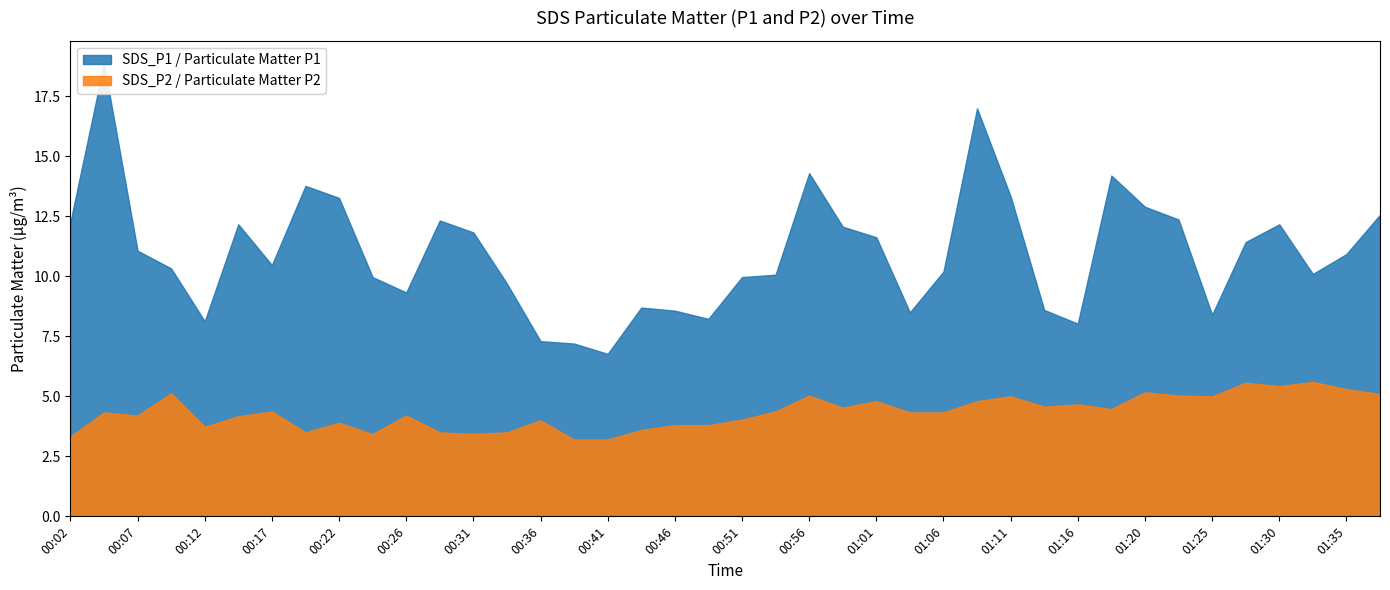

How many interior local peaks does the SDS_P1 series have?

9